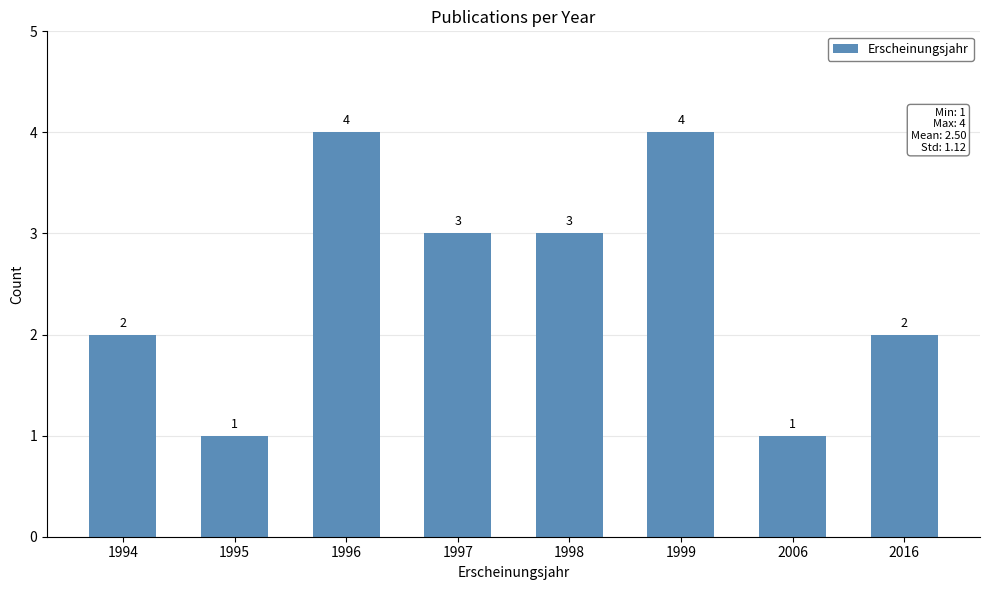

Between 1998 and 1995, which is larger?

1998